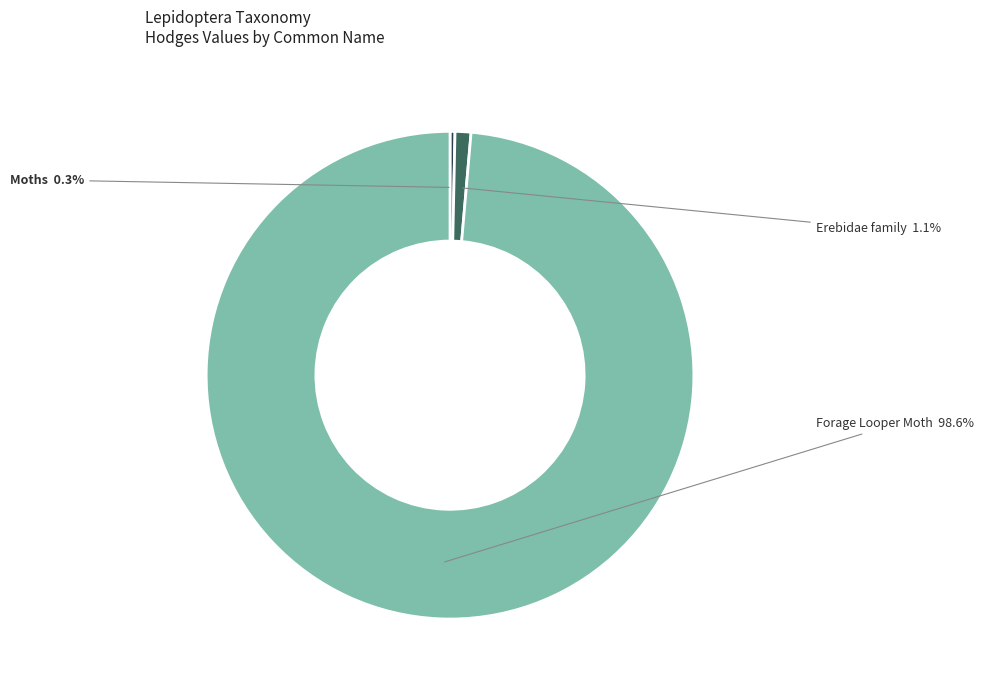

To the nearest percent, what is the combined percentage of Moths and Erebidae family?

1%